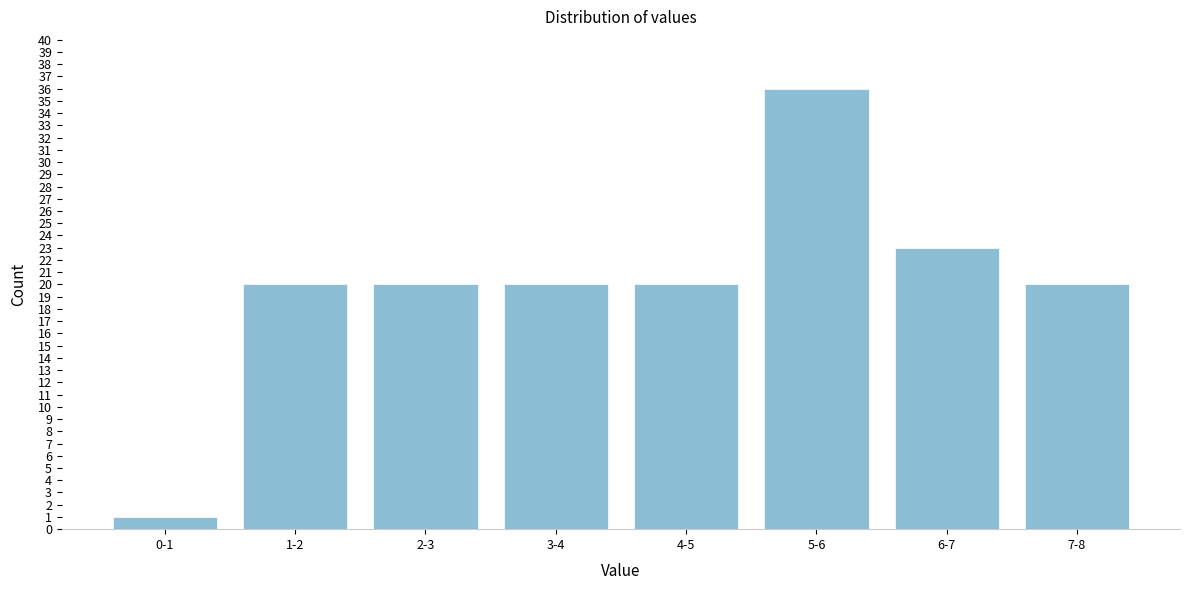

Reading left to right, extract all data points from this chart.

1	20	20	20	20	36	23	20